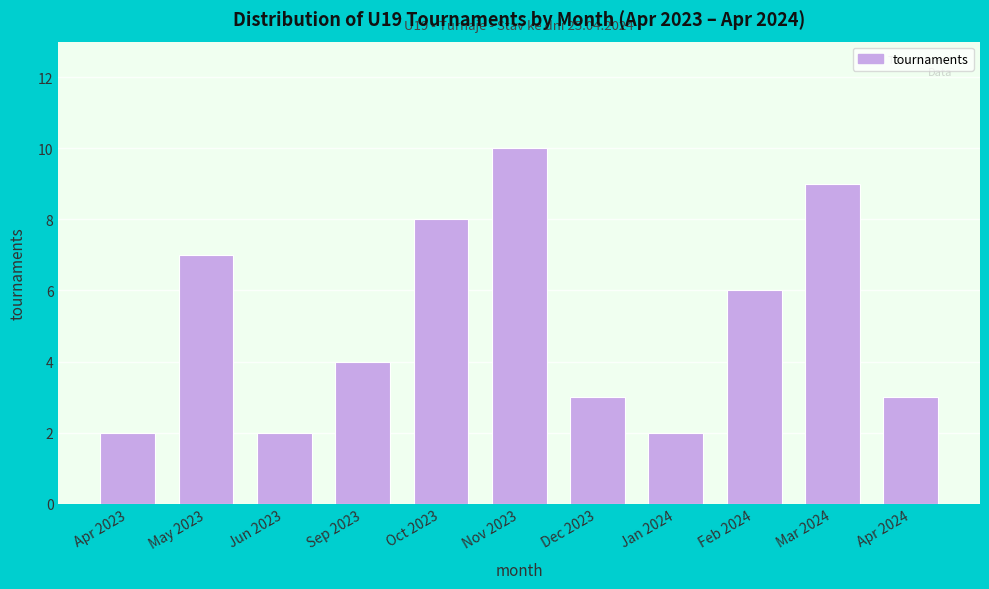

Reading left to right, what are all the values shown in this chart?

2	7	2	4	8	10	3	2	6	9	3